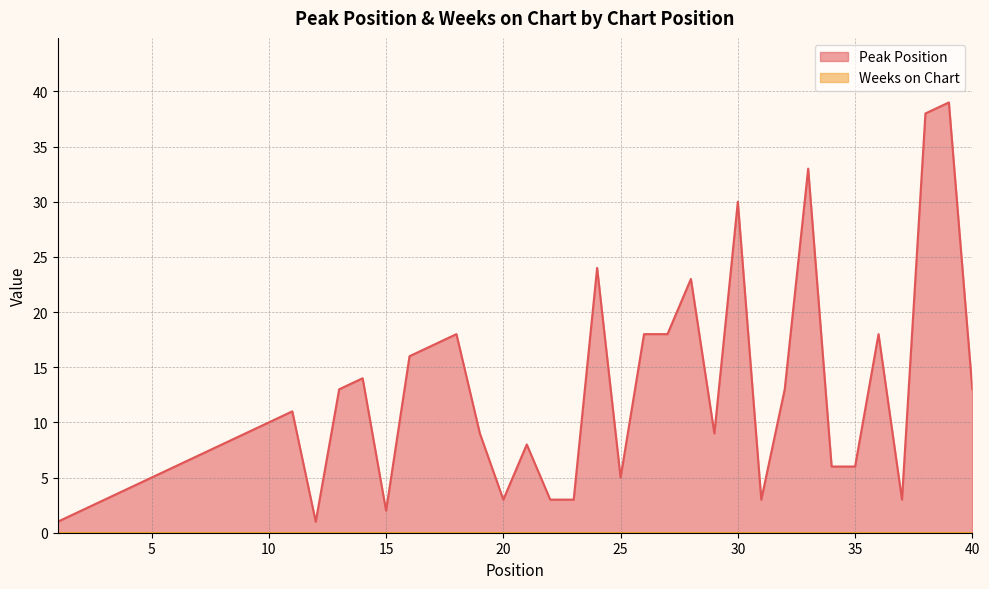

What is the difference between the values at 23 and 35?

3